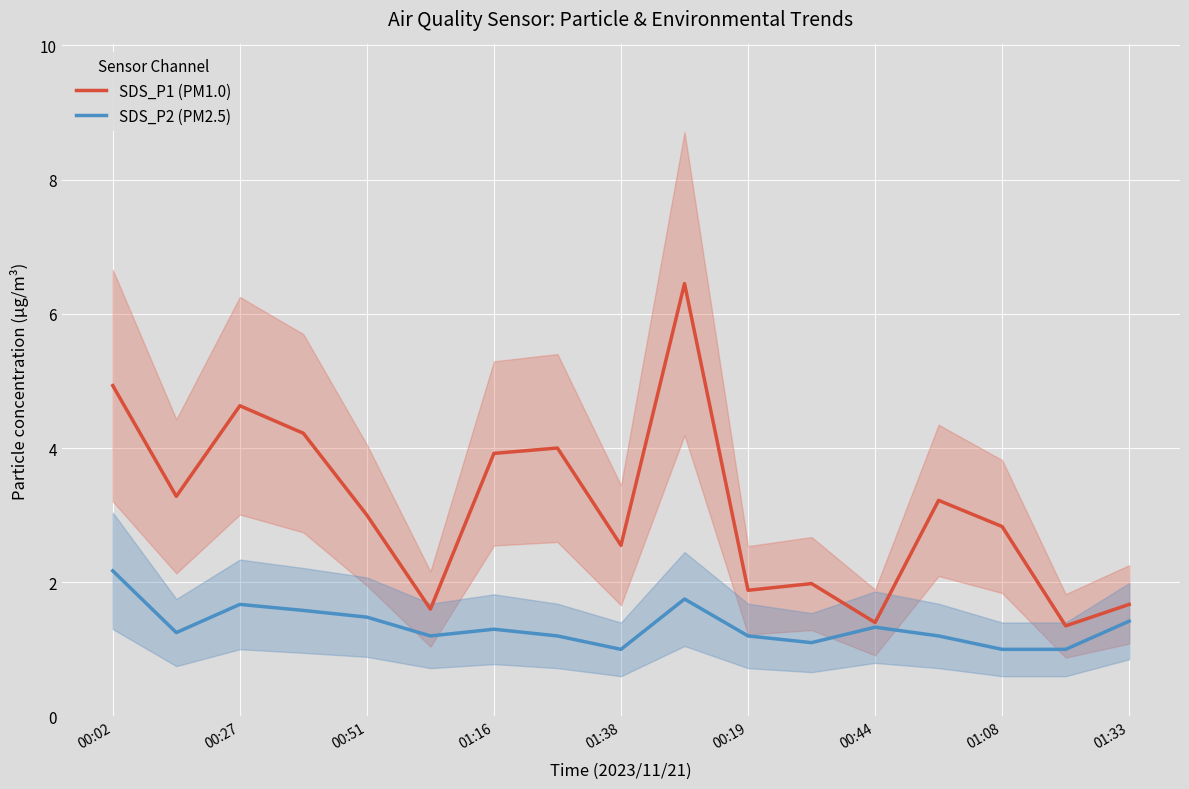

True or false: SDS_P2 (PM2.5) has a value of 1.0 at 00:27.

False